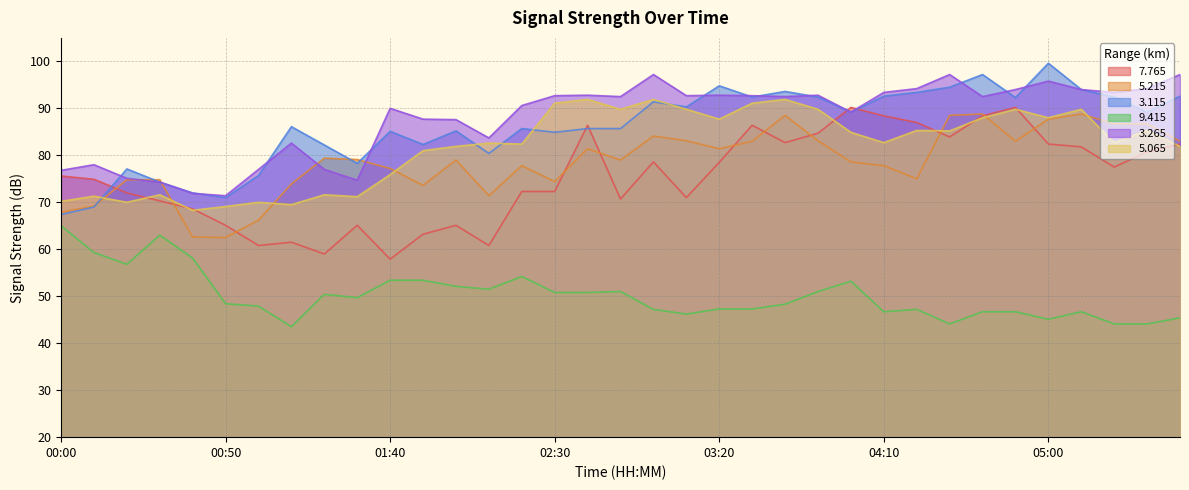

Where is the first local minimum for   3.265?

00:50